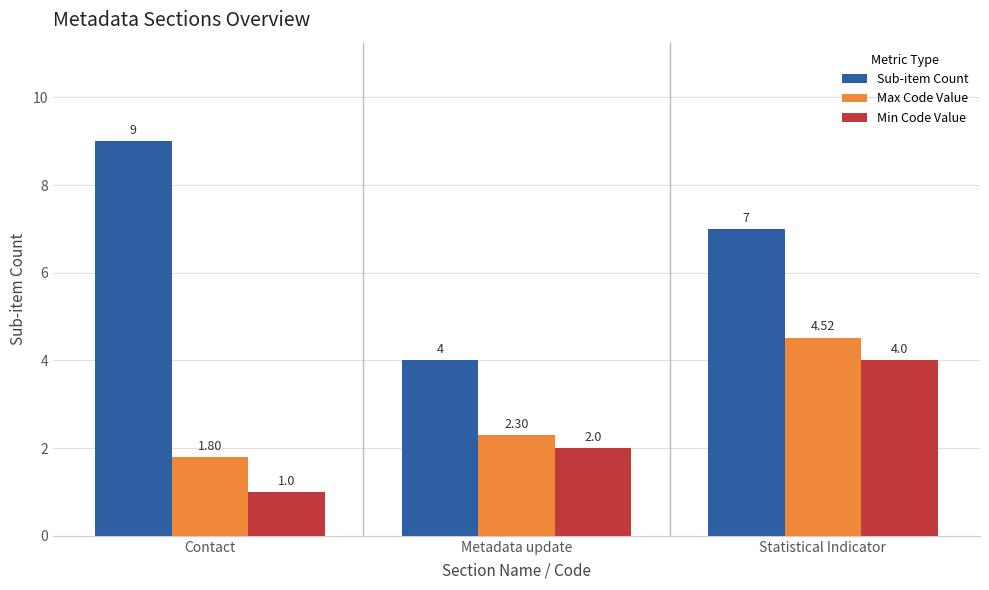

Reading left to right, list all the values displayed in this chart.

Sub-item Count: 9.0	4.0	7.0
Max Code Value: 1.8	2.3	4.5
Min Code Value: 1.0	2.0	4.0